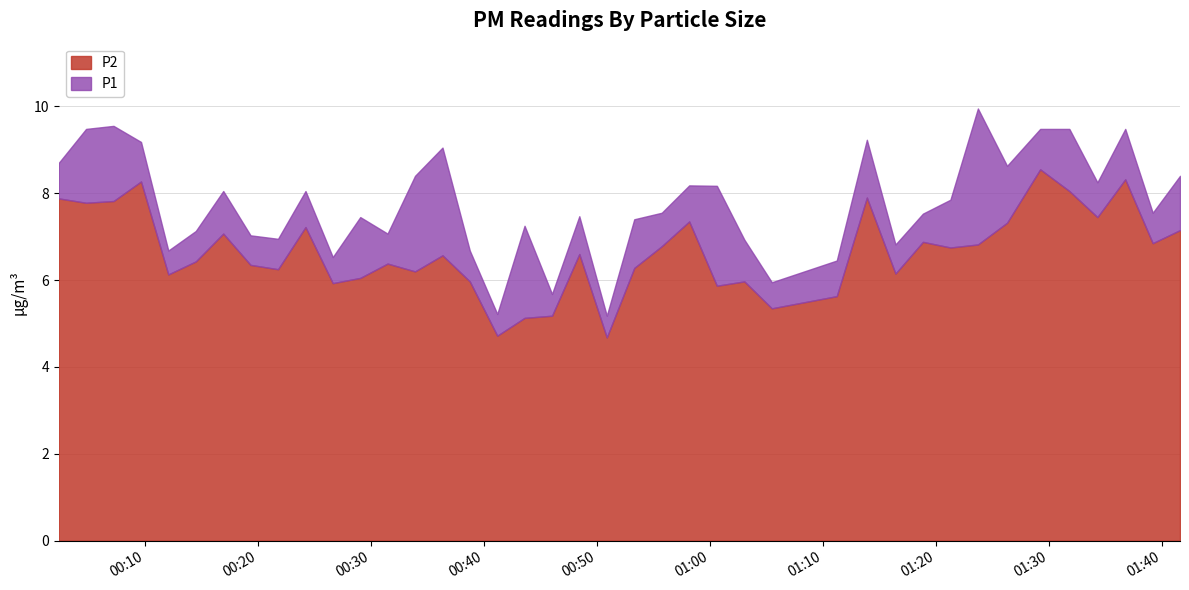

What position from the left is 2023-08-06T01:11:14?

28